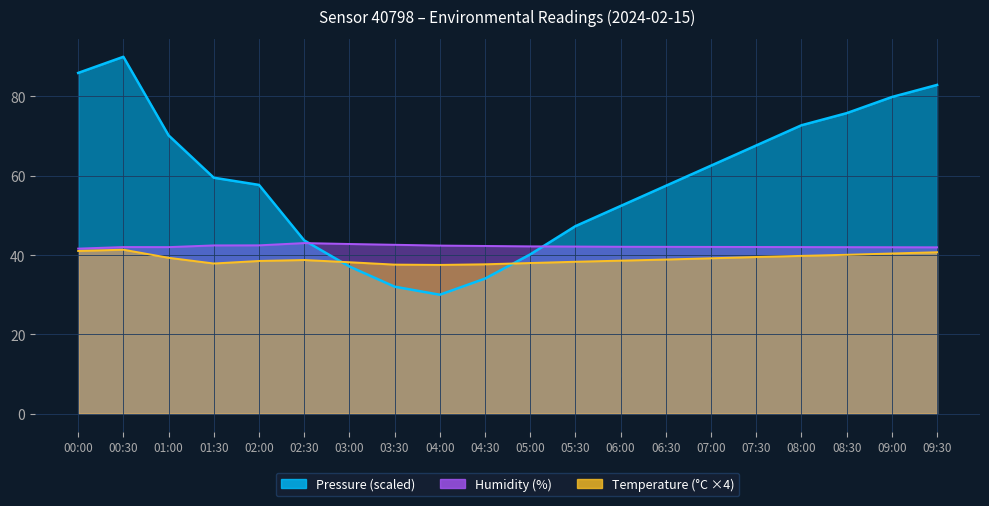

At which label does Humidity first exceed 42?

00:30